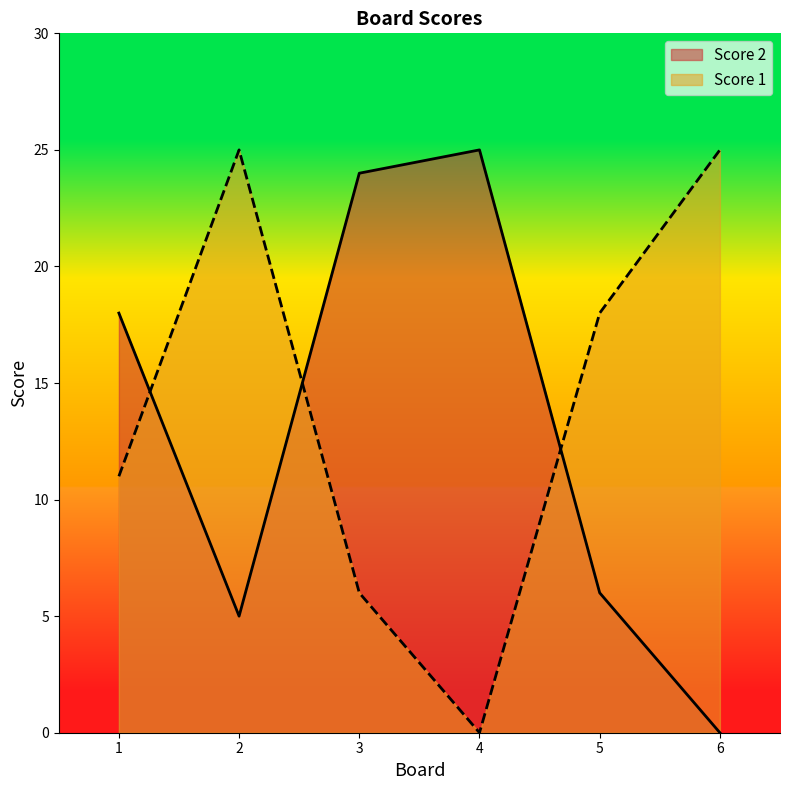

What is the value of the Score 1 point at the 2nd from the left?

25